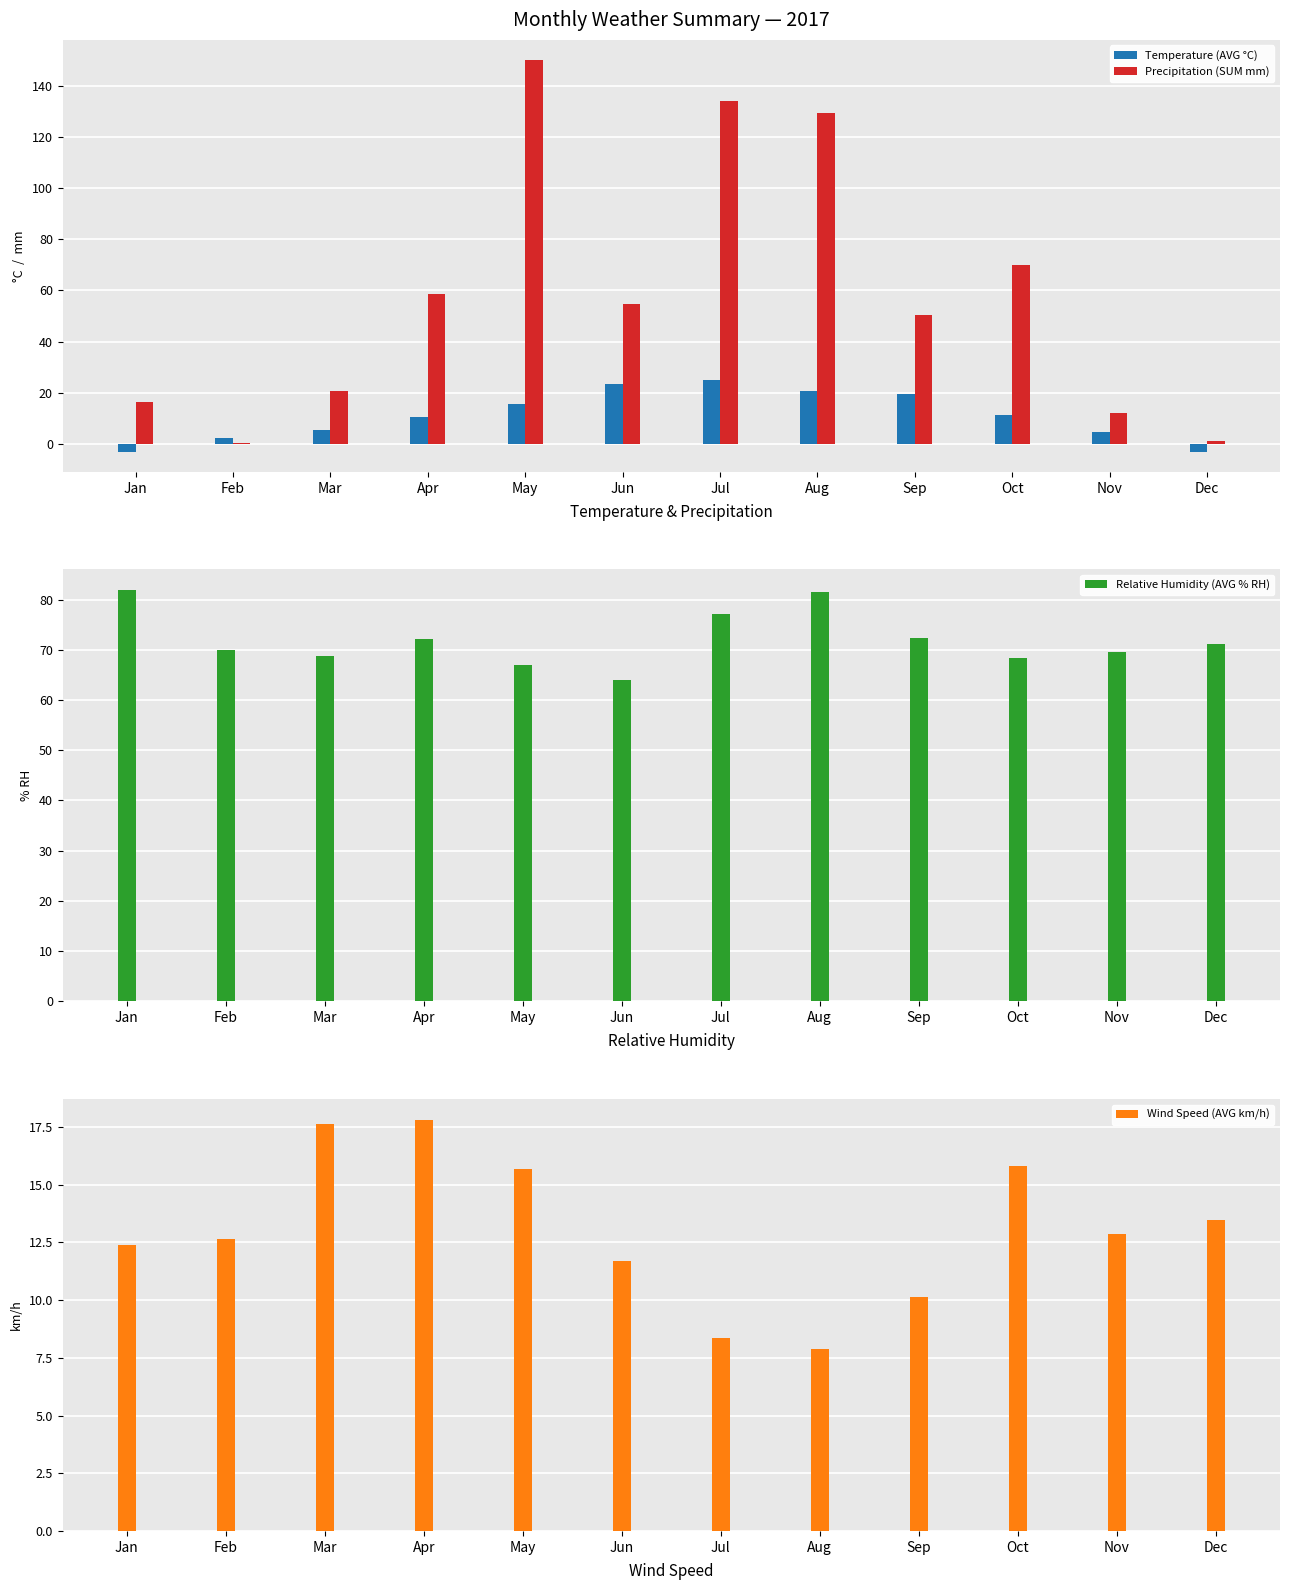

How many bars are there in total?

48